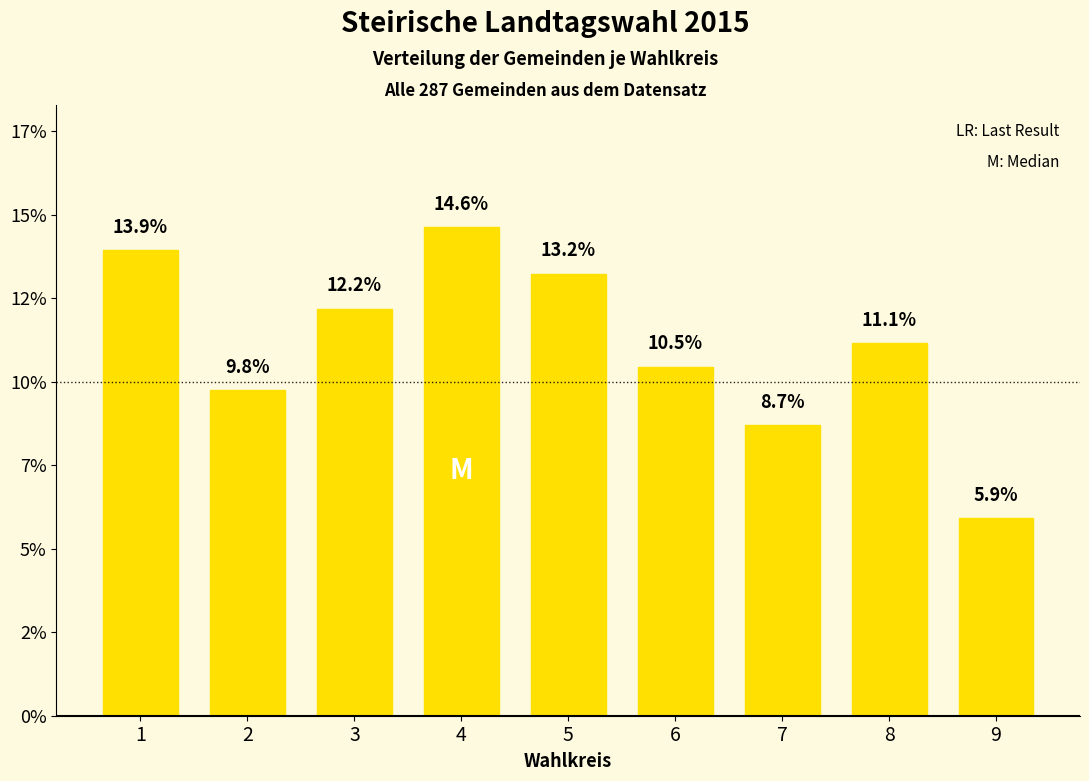

Does the chart contain any negative values?

No